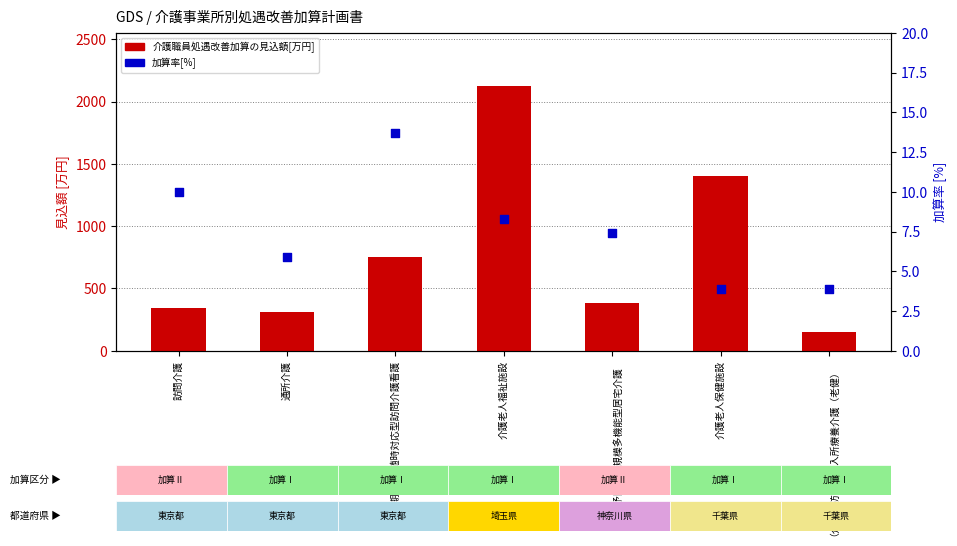

Which series has the largest Y range (max minus min)?

介護職員処遇改善加算の見込額[万円]